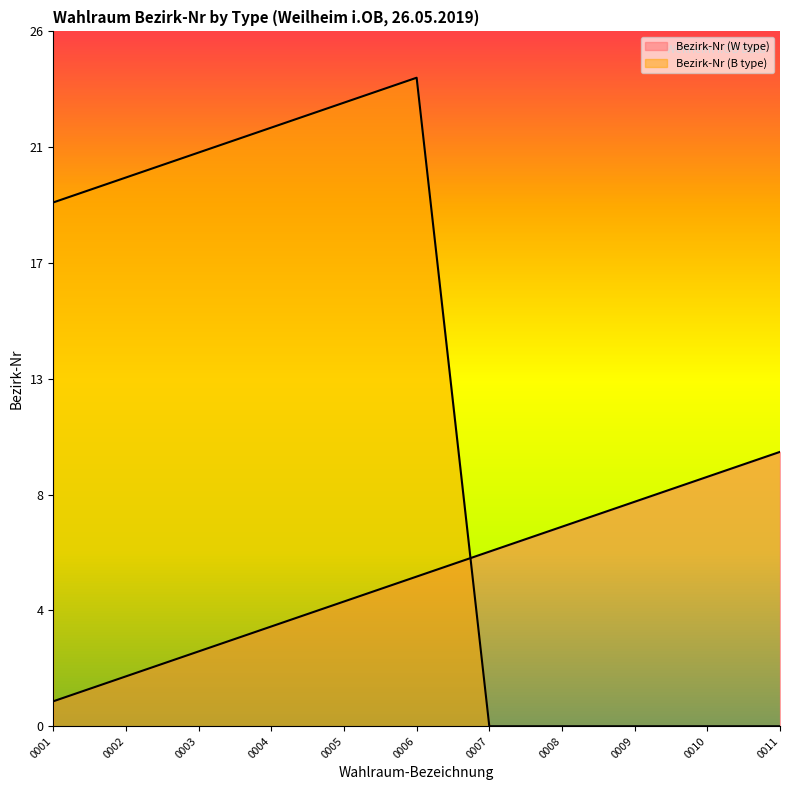

The value of Bezirk-Nr (W type) at 0008 is 14.9. True or false?

False